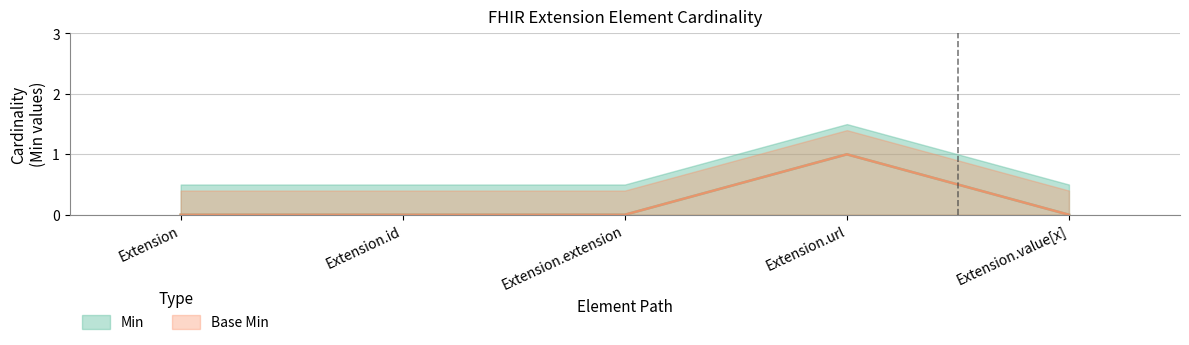

True or false: Min and Base Min intersect in this chart.

False